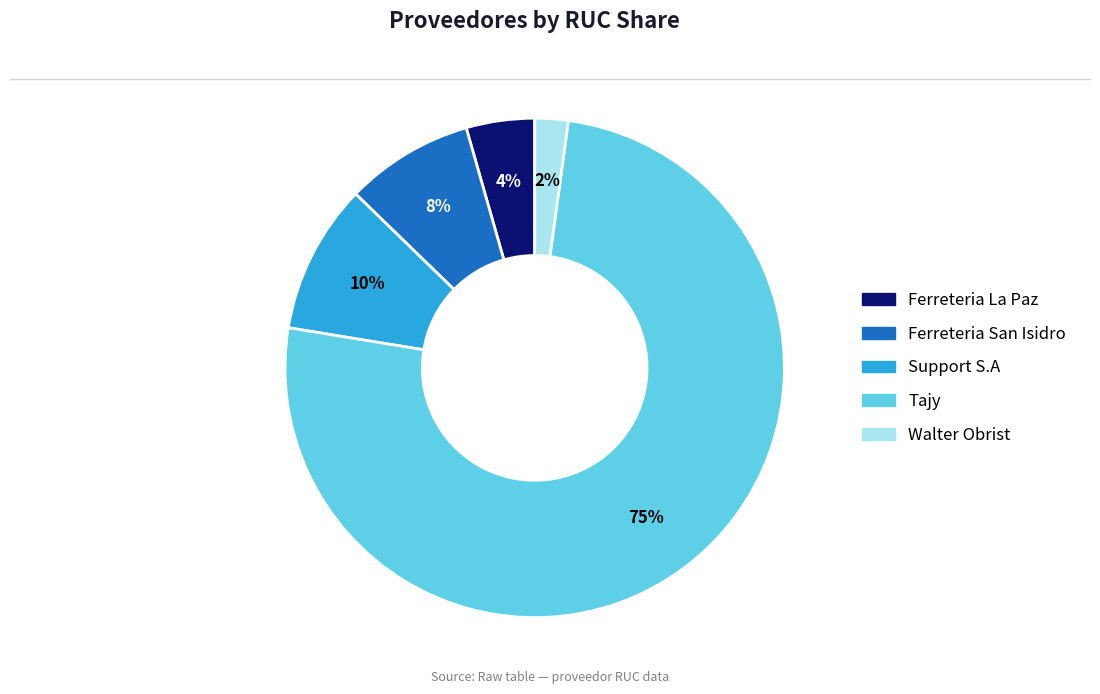

Is there a majority slice in this chart?

Yes